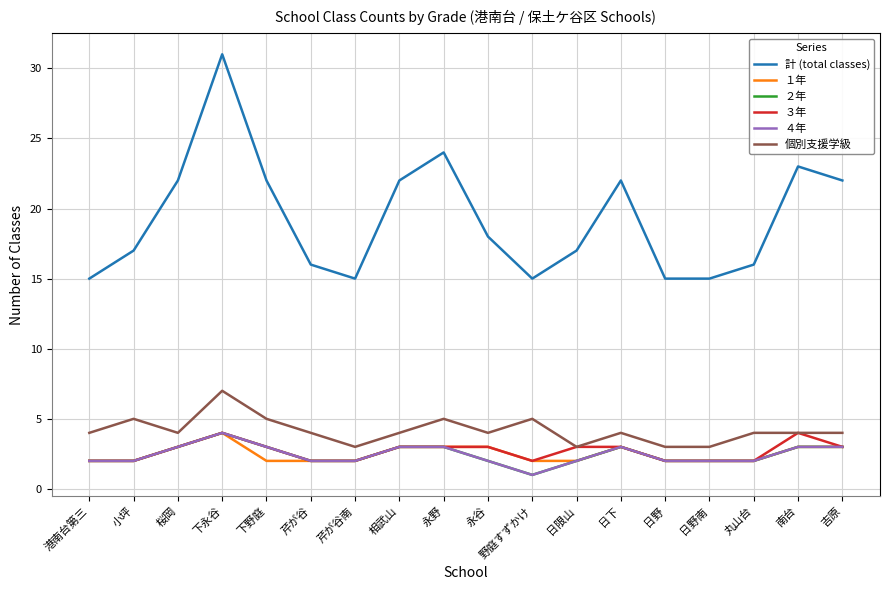

Reading left to right, transcribe all the data shown in this chart.

計 (total classes): 港南台第三=15	小坪=17	桜岡=22	下永谷=31	下野庭=22	芹が谷=16	芹が谷南=15	相武山=22	永野=24	永谷=18	野庭すずかけ=15	日限山=17	日下=22	日野=15	日野南=15	丸山台=16	南台=23	吉原=22
１年: 港南台第三=2	小坪=2	桜岡=3	下永谷=4	下野庭=2	芹が谷=2	芹が谷南=2	相武山=3	永野=3	永谷=3	野庭すずかけ=2	日限山=2	日下=3	日野=2	日野南=2	丸山台=2	南台=3	吉原=3
２年: 港南台第三=2	小坪=2	桜岡=3	下永谷=4	下野庭=3	芹が谷=2	芹が谷南=2	相武山=3	永野=3	永谷=2	野庭すずかけ=1	日限山=2	日下=3	日野=2	日野南=2	丸山台=2	南台=3	吉原=3
３年: 港南台第三=2	小坪=2	桜岡=3	下永谷=4	下野庭=3	芹が谷=2	芹が谷南=2	相武山=3	永野=3	永谷=3	野庭すずかけ=2	日限山=3	日下=3	日野=2	日野南=2	丸山台=2	南台=4	吉原=3
４年: 港南台第三=2	小坪=2	桜岡=3	下永谷=4	下野庭=3	芹が谷=2	芹が谷南=2	相武山=3	永野=3	永谷=2	野庭すずかけ=1	日限山=2	日下=3	日野=2	日野南=2	丸山台=2	南台=3	吉原=3
個別支援学級: 港南台第三=4	小坪=5	桜岡=4	下永谷=7	下野庭=5	芹が谷=4	芹が谷南=3	相武山=4	永野=5	永谷=4	野庭すずかけ=5	日限山=3	日下=4	日野=3	日野南=3	丸山台=4	南台=4	吉原=4